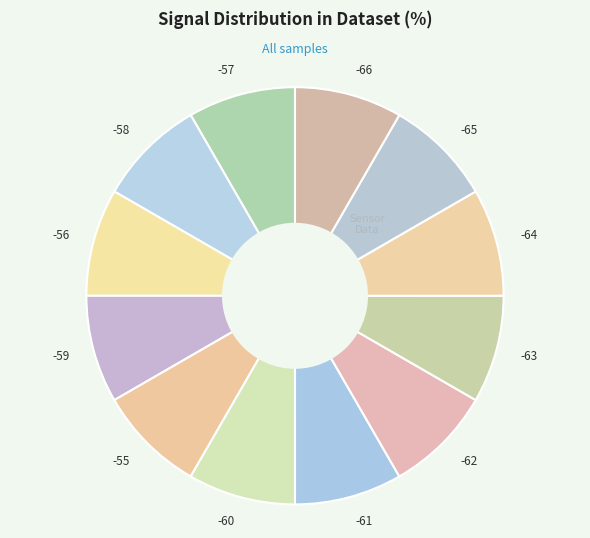

Is the sum of -59 and -63 greater than half?

No